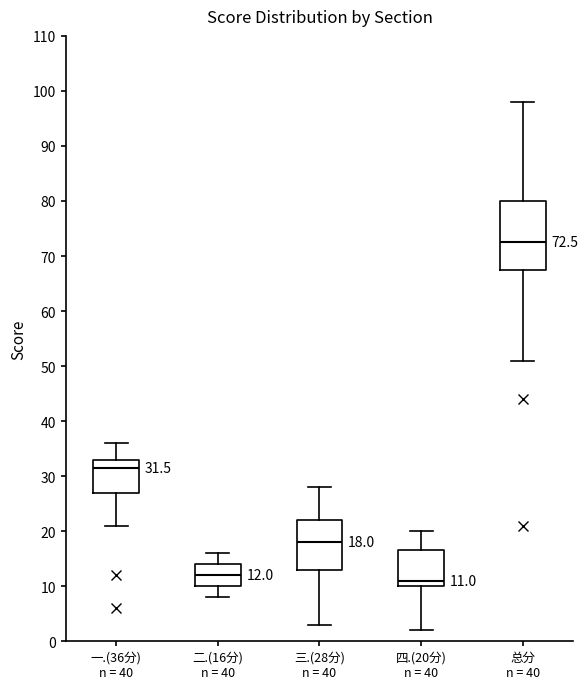

Comparing the boxes themselves (not the whiskers), which one is the tallest?

总分 n = 40